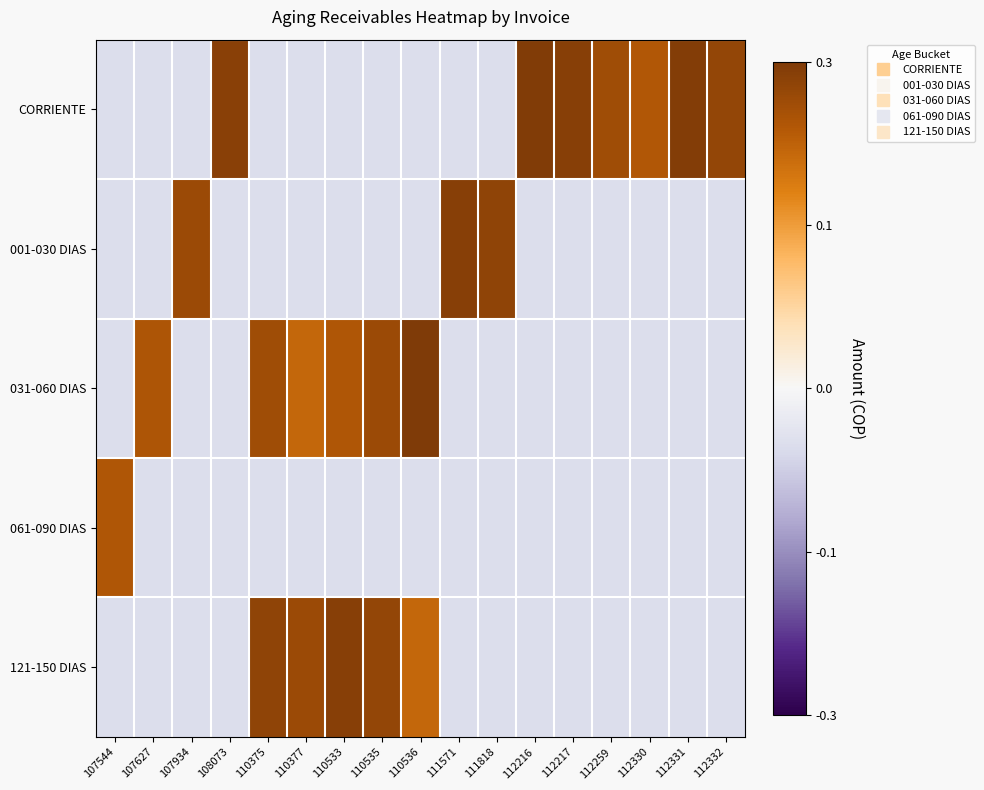

Reading left to right, list all the values displayed in this chart.

CORRIENTE: 107544=-0.1	107627=-0.1	107934=-0.1	108073=0.3	110375=-0.1	110377=-0.1	110533=-0.1	110535=-0.1	110536=-0.1	111571=-0.1	111818=-0.1	112216=0.3	112217=0.3	112259=0.3	112330=0.2	112331=0.3	112332=0.3
001-030 DIAS: 107544=-0.1	107627=-0.1	107934=0.3	108073=-0.1	110375=-0.1	110377=-0.1	110533=-0.1	110535=-0.1	110536=-0.1	111571=0.3	111818=0.3	112216=-0.1	112217=-0.1	112259=-0.1	112330=-0.1	112331=-0.1	112332=-0.1
031-060 DIAS: 107544=-0.1	107627=0.2	107934=-0.1	108073=-0.1	110375=0.3	110377=0.2	110533=0.2	110535=0.3	110536=0.3	111571=-0.1	111818=-0.1	112216=-0.1	112217=-0.1	112259=-0.1	112330=-0.1	112331=-0.1	112332=-0.1
061-090 DIAS: 107544=0.2	107627=-0.1	107934=-0.1	108073=-0.1	110375=-0.1	110377=-0.1	110533=-0.1	110535=-0.1	110536=-0.1	111571=-0.1	111818=-0.1	112216=-0.1	112217=-0.1	112259=-0.1	112330=-0.1	112331=-0.1	112332=-0.1
121-150 DIAS: 107544=-0.1	107627=-0.1	107934=-0.1	108073=-0.1	110375=0.3	110377=0.3	110533=0.3	110535=0.3	110536=0.2	111571=-0.1	111818=-0.1	112216=-0.1	112217=-0.1	112259=-0.1	112330=-0.1	112331=-0.1	112332=-0.1